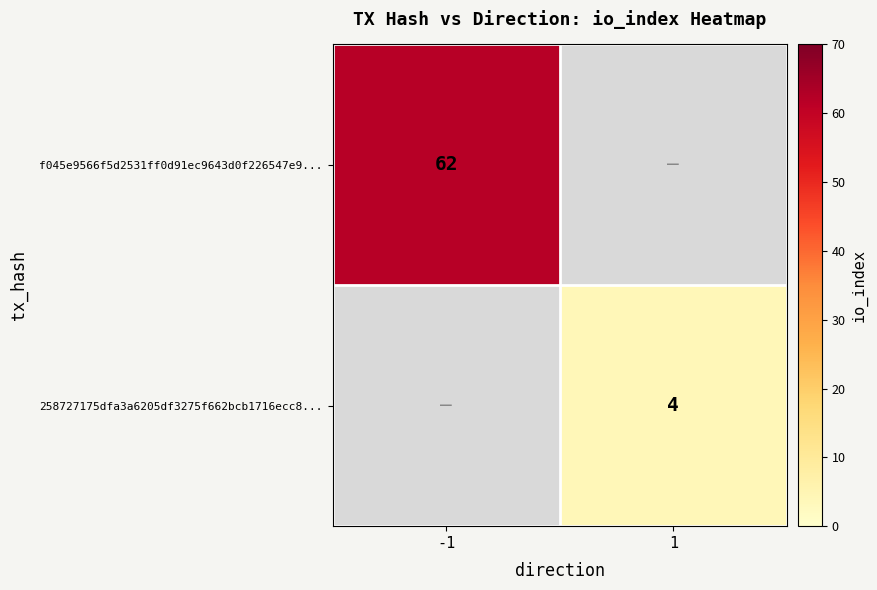

Which series has the widest spread of values?

f045e9566f5d2531ff0d91ec9643d0f226547e9...